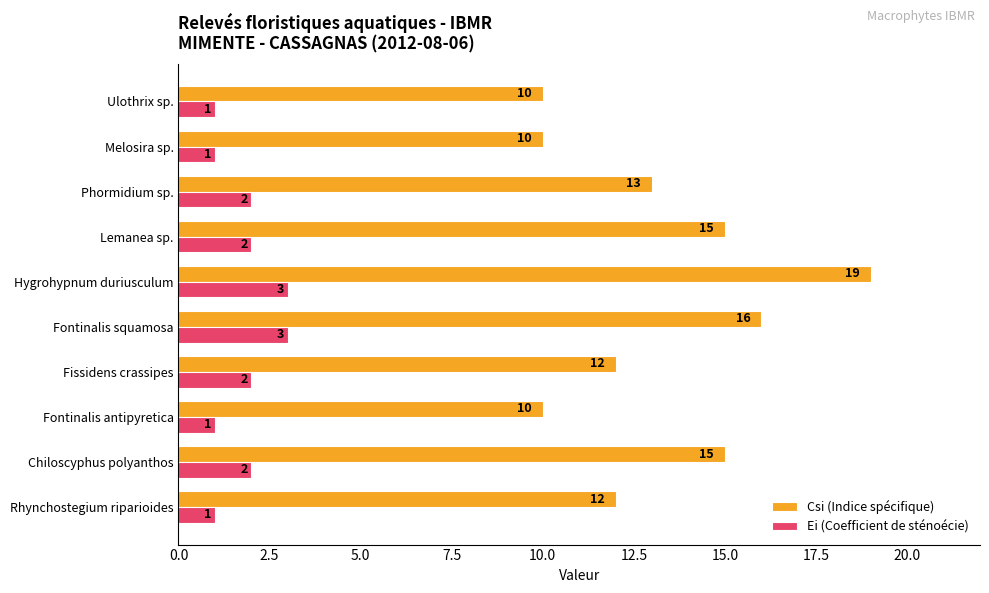

Which series changed the most between Chiloscyphus polyanthos and Ulothrix sp.?

Csi (Indice spécifique)